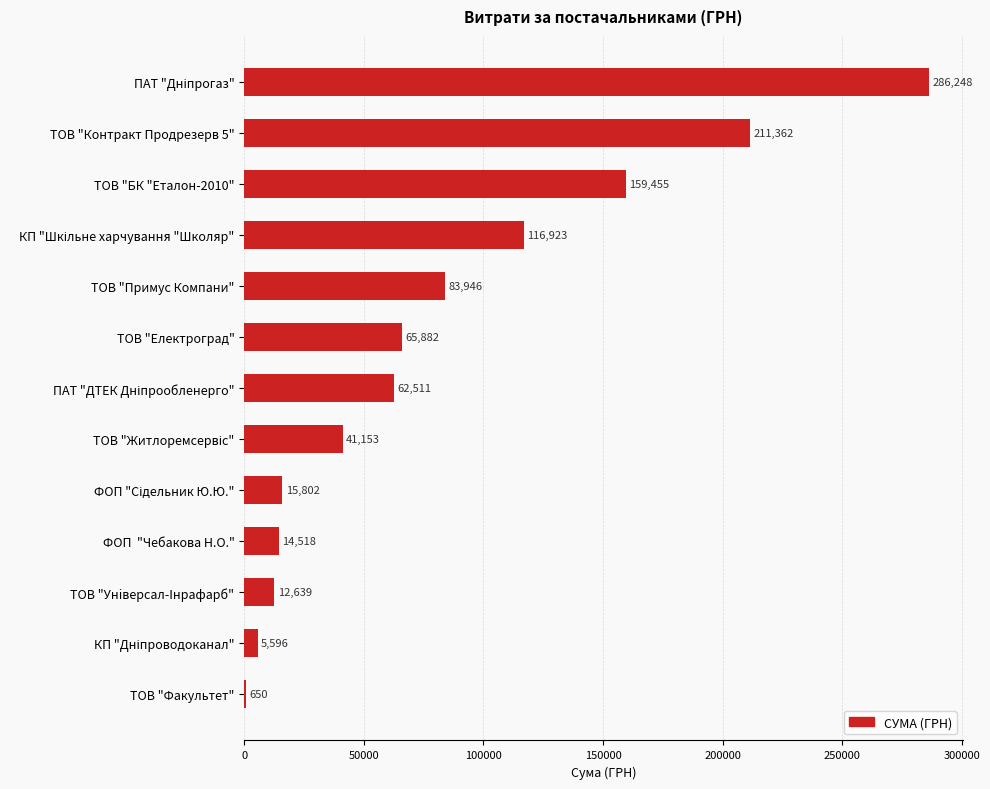

Are the bars horizontal?

Yes